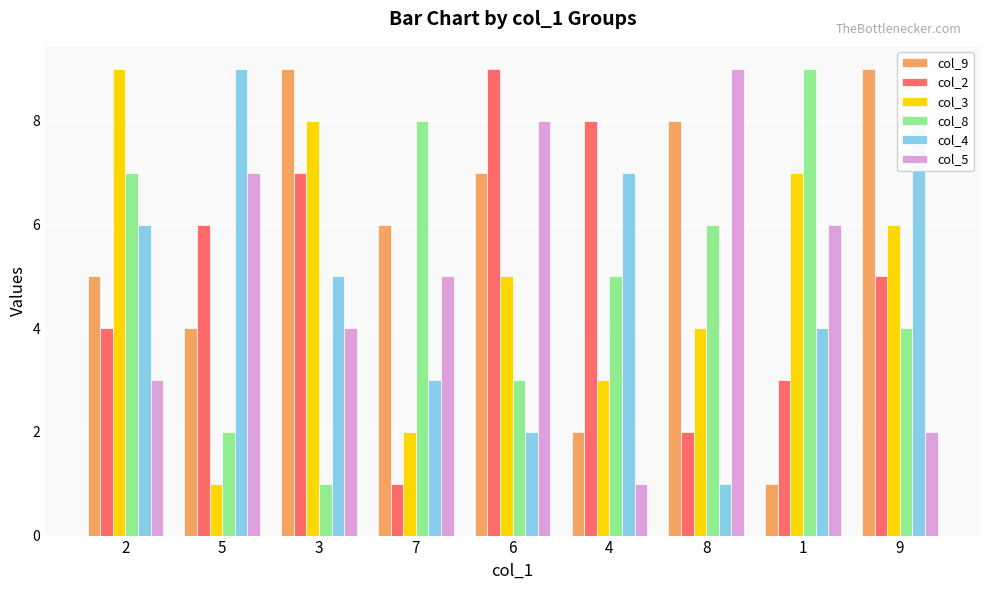

Is it true that col_8 equals 2 at 5?

True